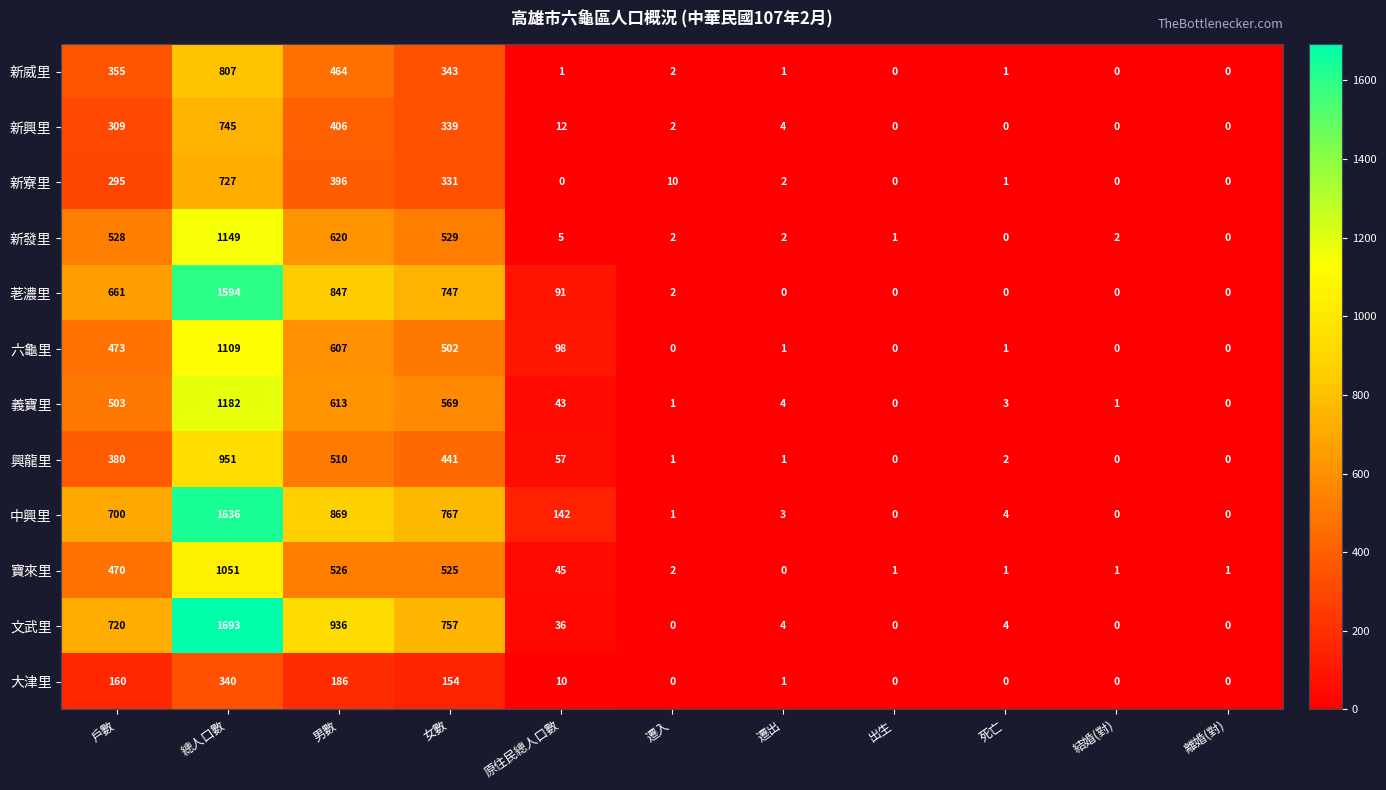

The 義寶里 series shows 0 at 離婚(對). True or false?

True